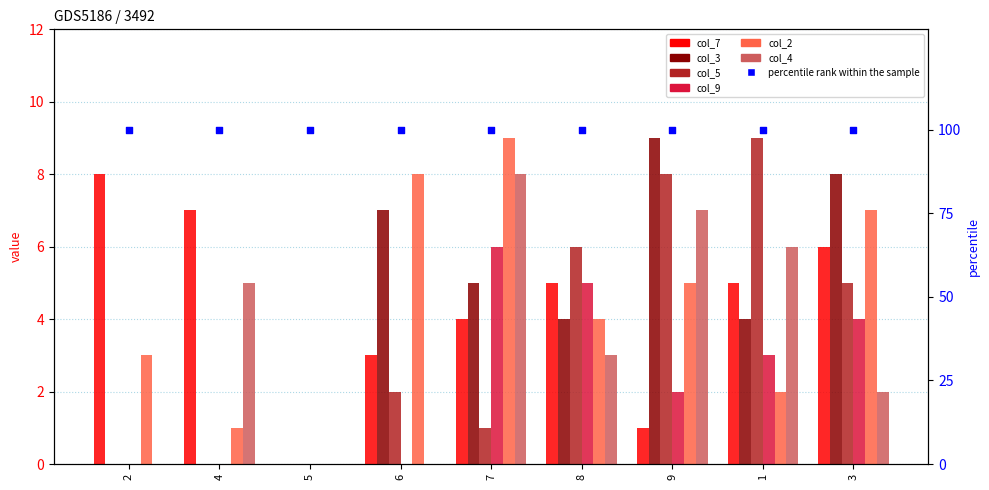

What are all the series names shown in the legend?

col_7, col_3, col_5, col_9, col_2, col_4